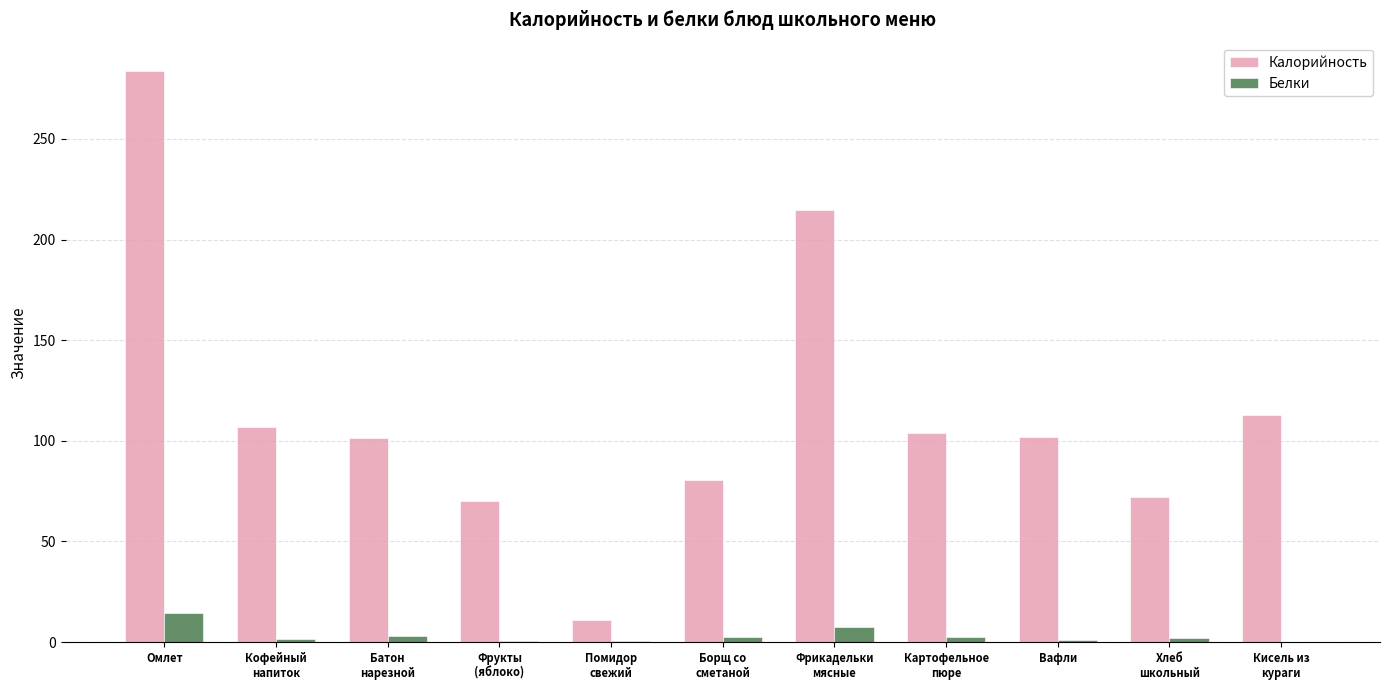

What is the highest value of the Калорийность series?

283.6